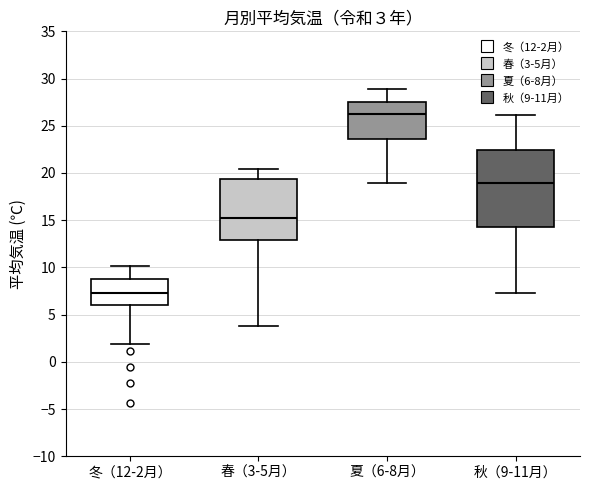

Which box is the tallest, from its lower edge to its upper edge?

秋（9-11月）